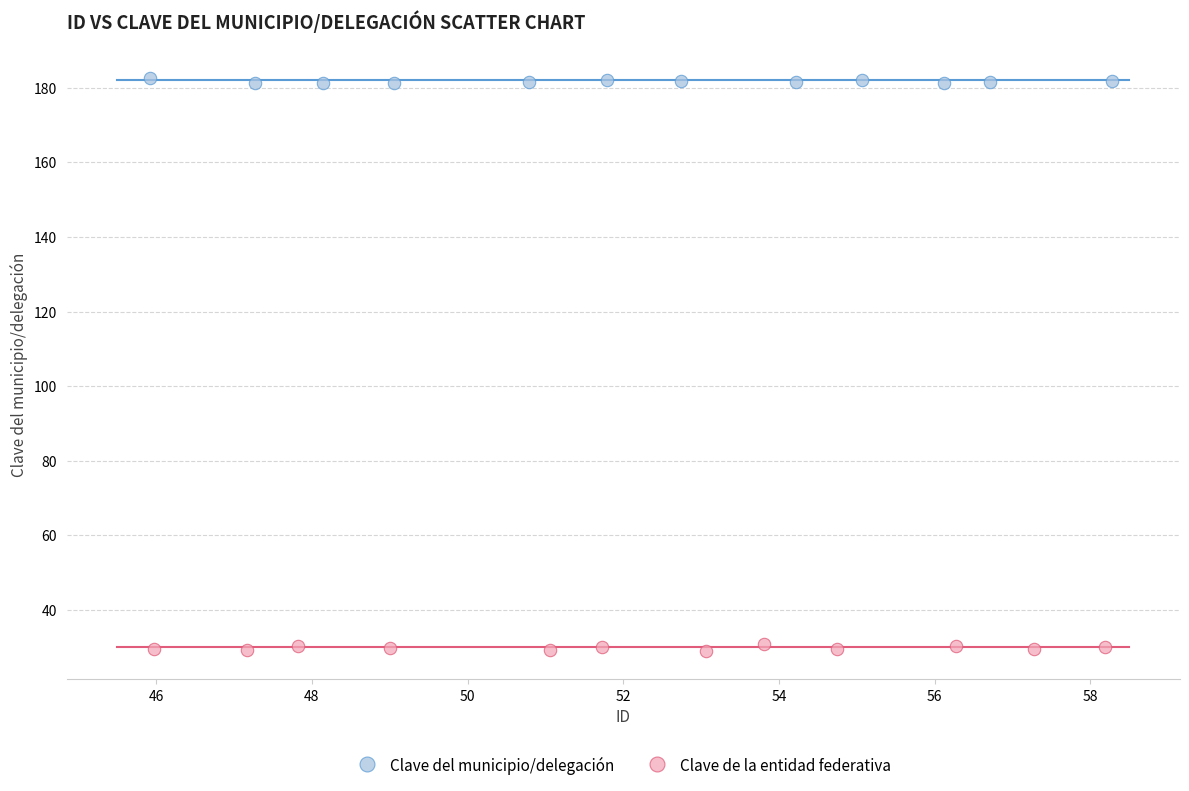

Which series contains the lowest Y value?

Clave de la entidad federativa